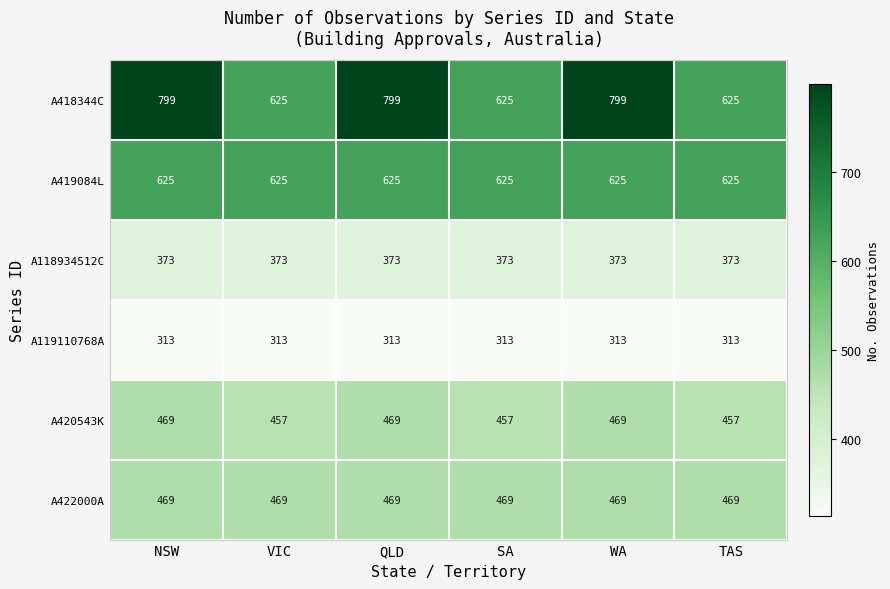

What is the approximate value of A119110768A at TAS?

313